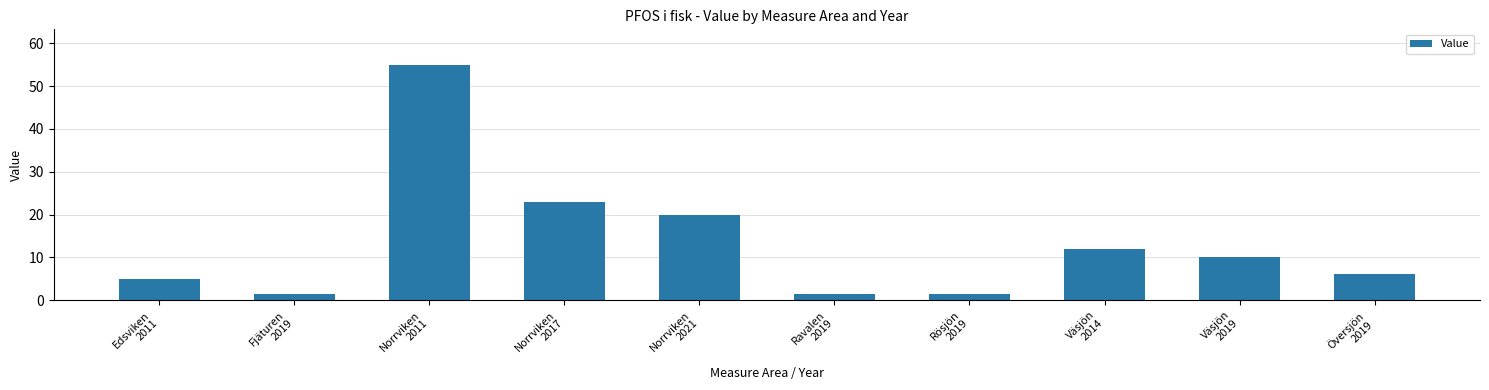

Reading left to right, what are all the values shown in this chart?

Edsviken
2011=5.0	Fjäturen
2019=1.5	Norrviken
2011=55.0	Norrviken
2017=23.0	Norrviken
2021=20.0	Ravalen
2019=1.5	Rösjön
2019=1.5	Väsjön
2014=12.0	Väsjön
2019=10.0	Översjön
2019=6.1